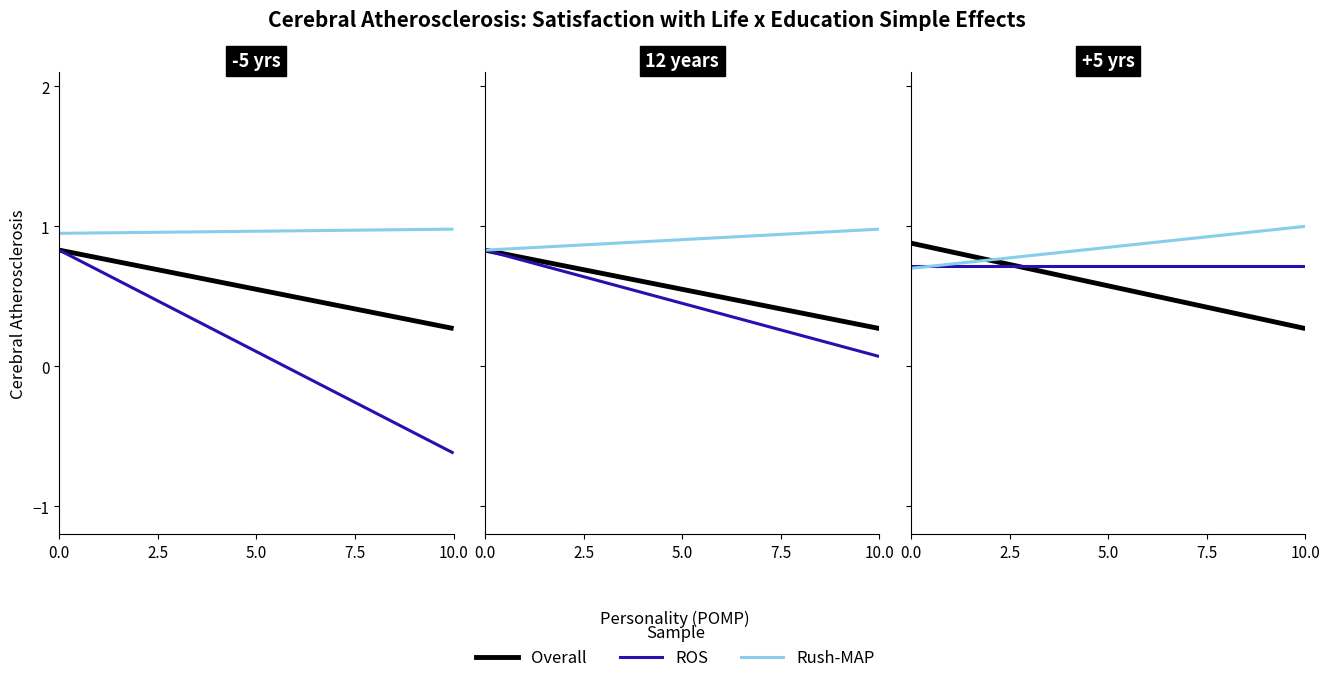

Is this an area chart (filled region under the line)?

No